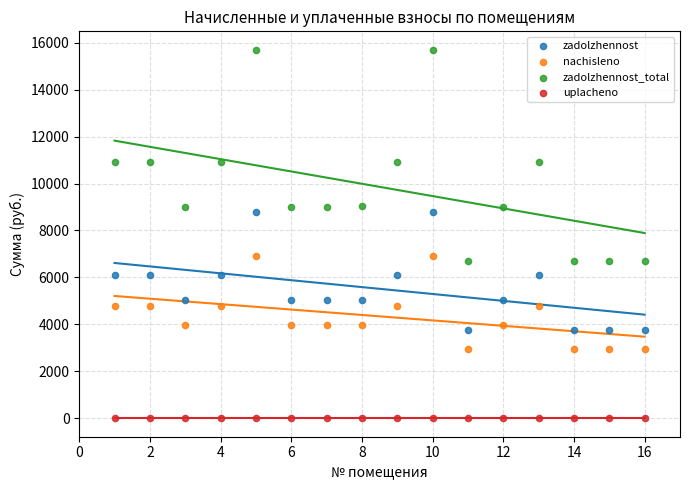

Which series reaches the maximum Y coordinate?

zadolzhennost_total